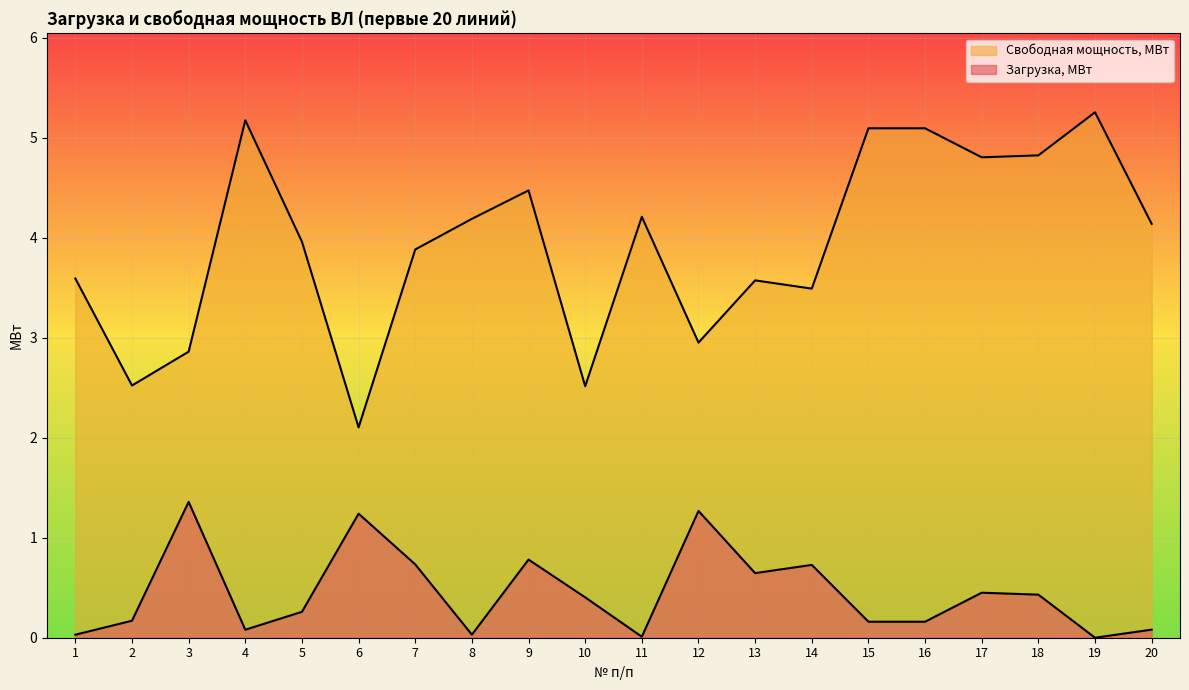

Is the value of Свободная мощность, МВт at 15 greater than the value of Загрузка, МВт at 16?

Yes